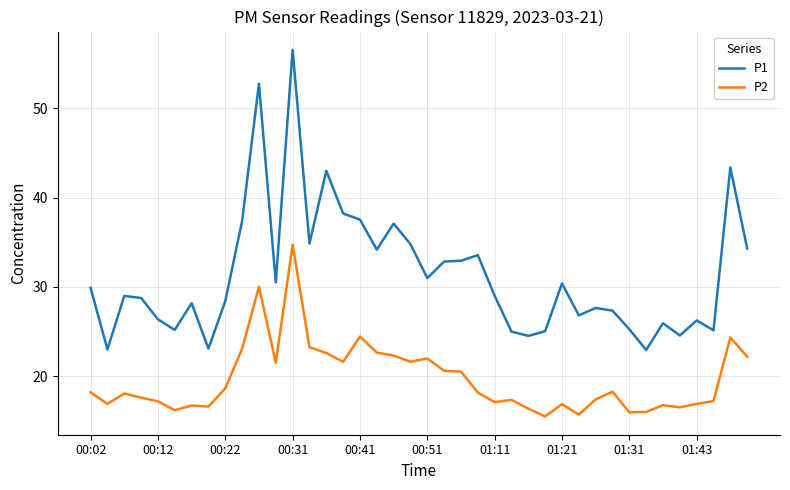

True or false: P1 and P2 intersect in this chart.

False